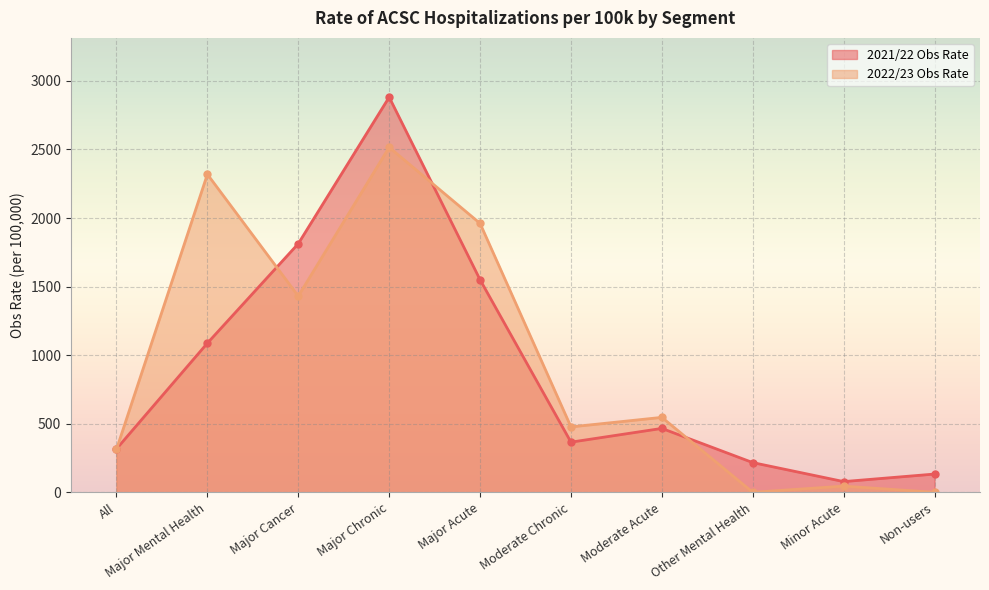

At which category does the chart reach its minimum across all series?

Other Mental Health